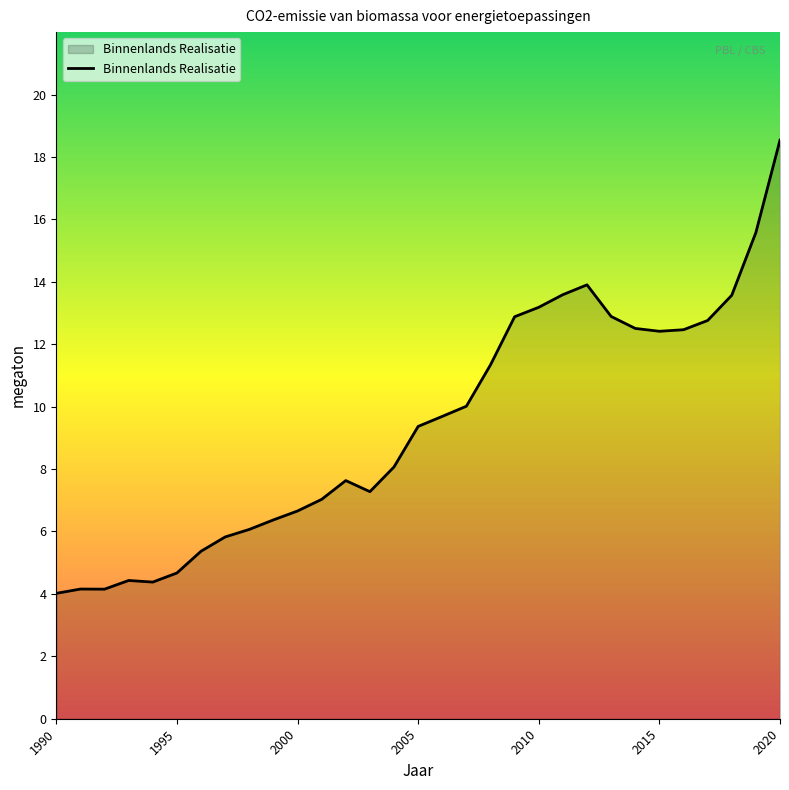

What is the smallest value displayed?

4.0